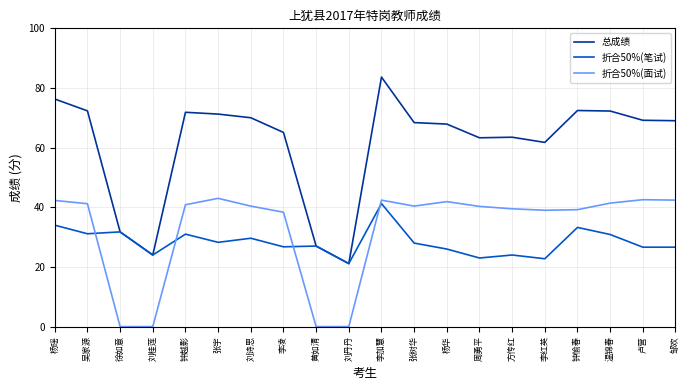

True or false: 总成绩 and 折合50%(面试) intersect in this chart.

False